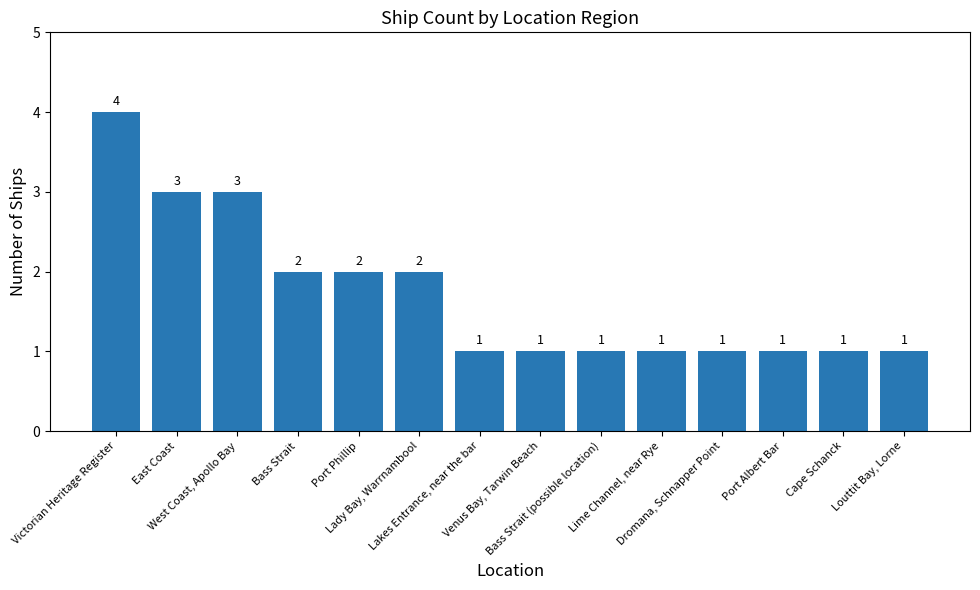

How many bars are there in total?

14